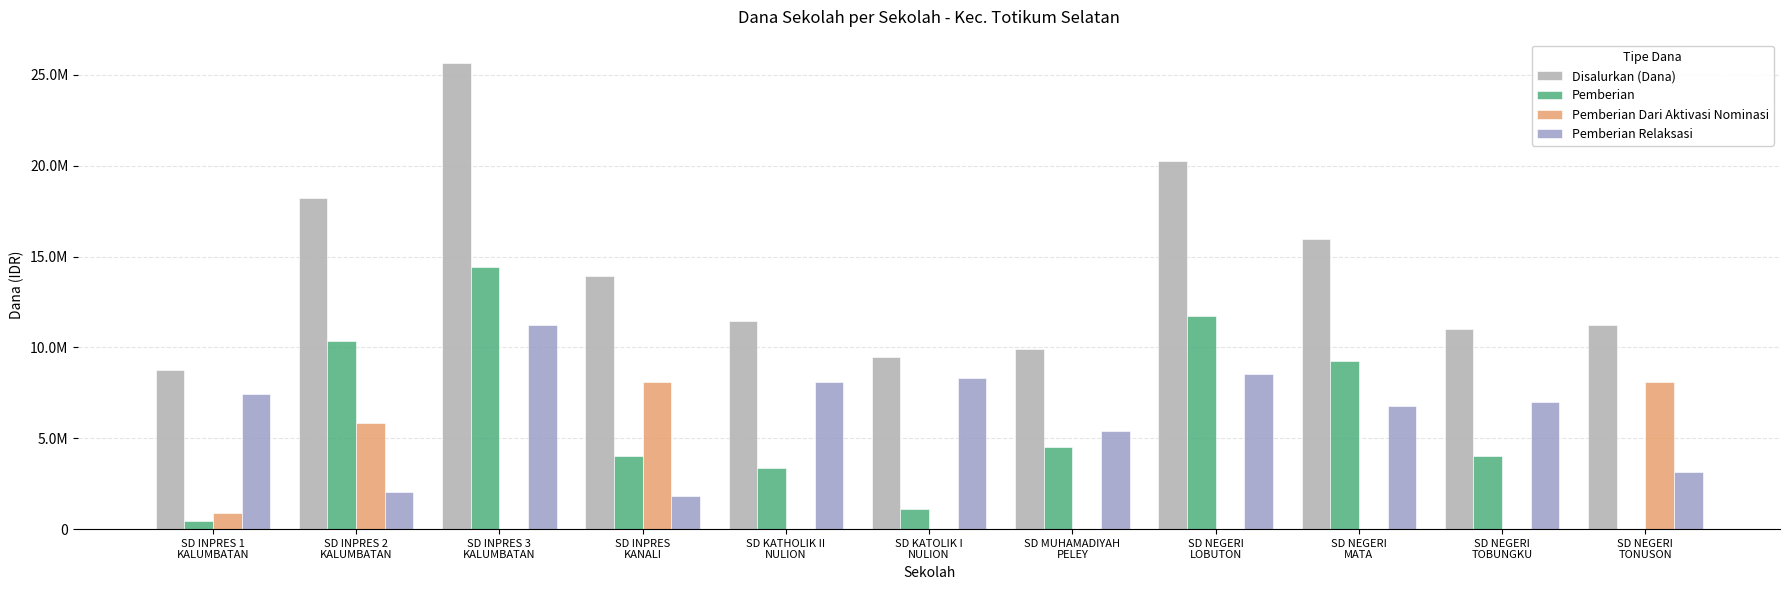

What is the label of the 11th bar from the left?

SD NEGERI
TONUSON